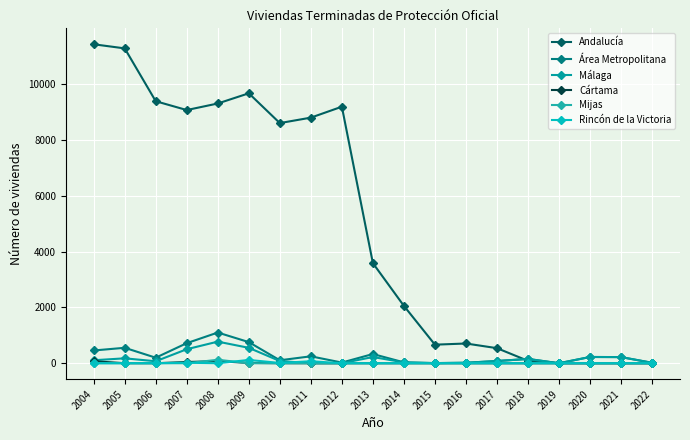

Does the chart have visible grid lines?

Yes